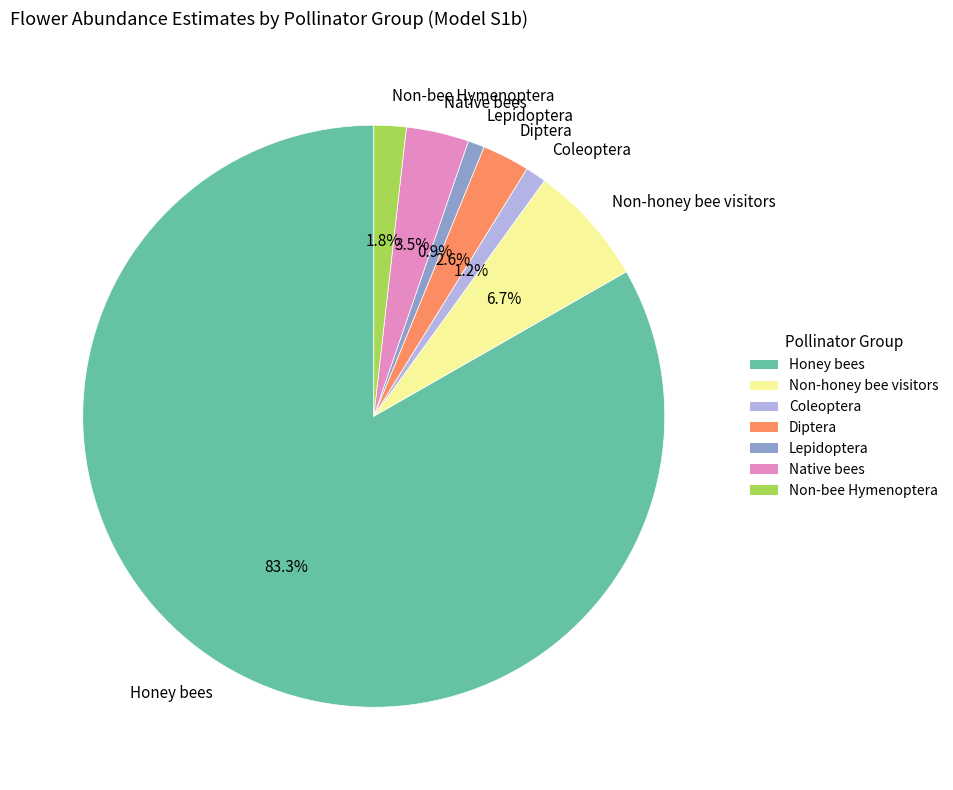

To the nearest percent, what is the difference between the Honey bees and Lepidoptera slice percentages?

82%